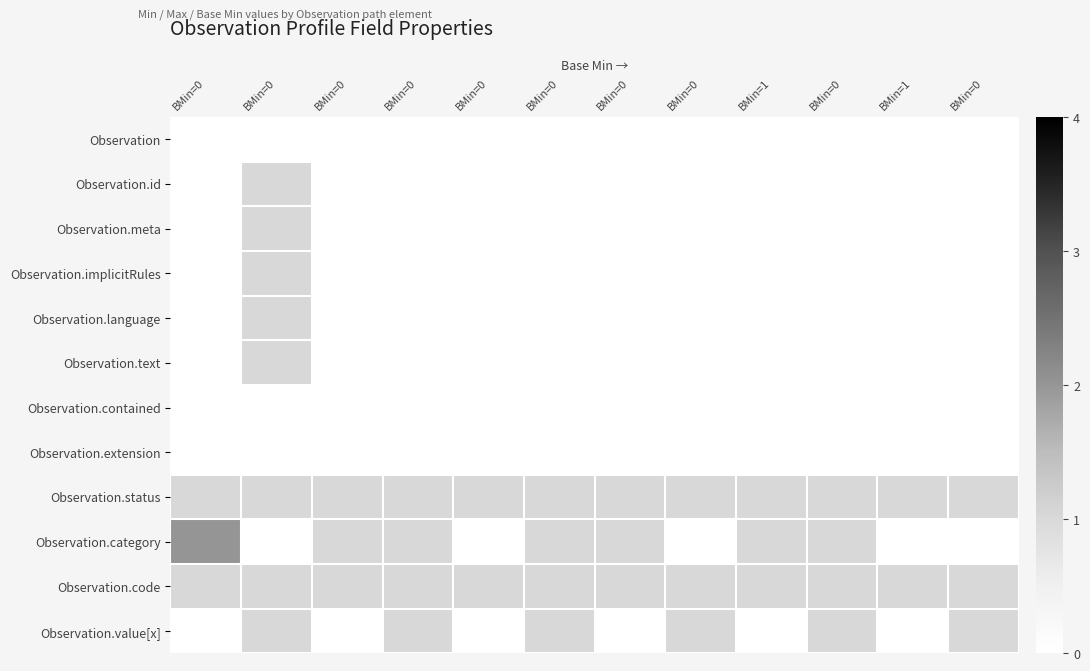

At which category is the sum across all series the highest?

BMin=0